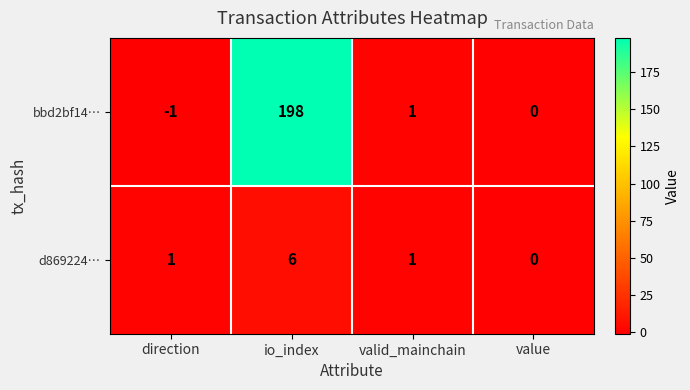

The value of d869224… at valid_mainchain is 2. True or false?

False